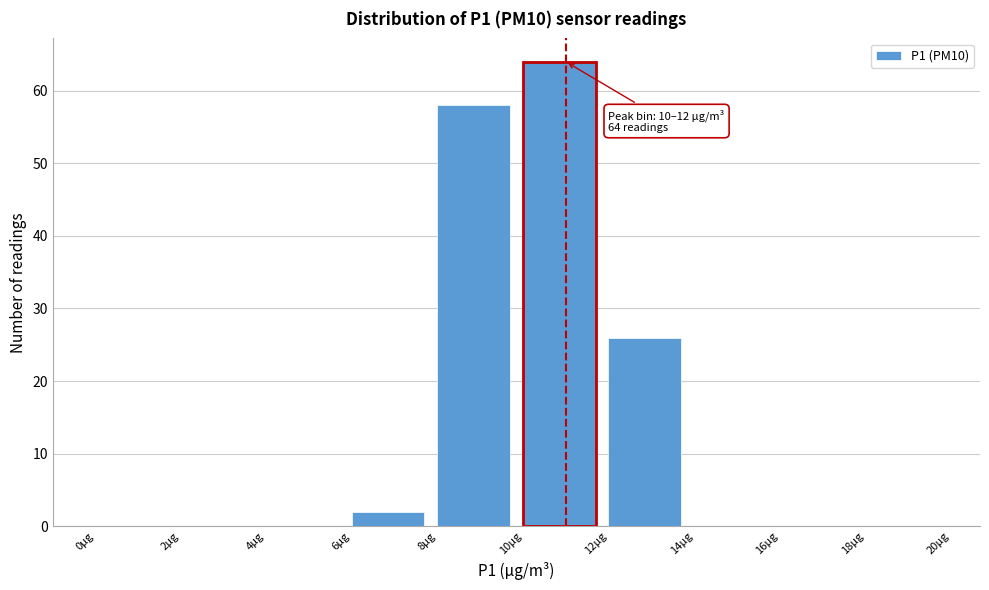

Which range on the x-axis has the tallest bar?

10 to 12